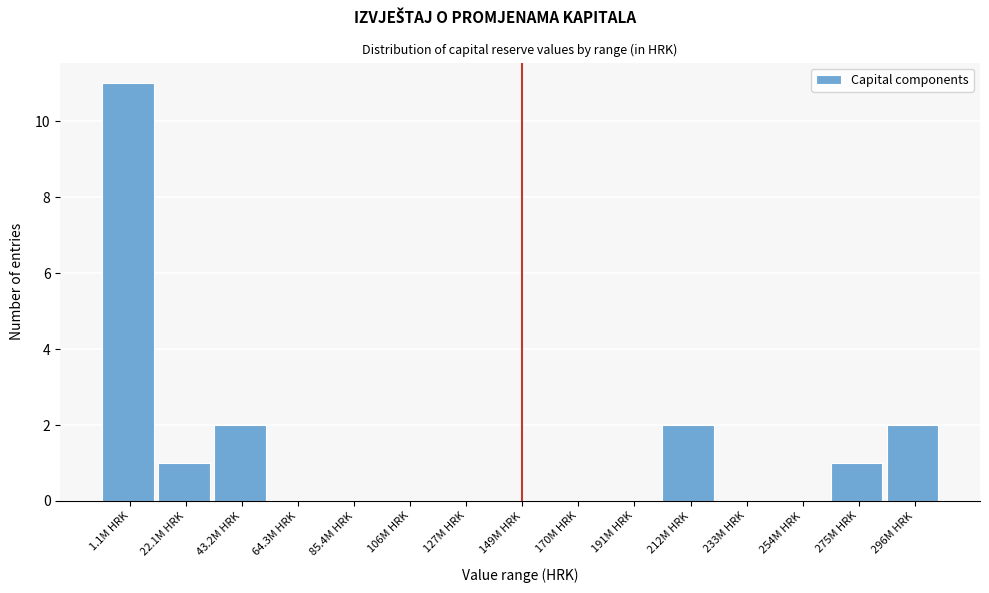

Reading left to right, what are all the values shown in this chart?

1.1M HRK=11	22.1M HRK=1	43.2M HRK=2	64.3M HRK=0	85.4M HRK=0	106M HRK=0	127M HRK=0	149M HRK=0	170M HRK=0	191M HRK=0	212M HRK=2	233M HRK=0	254M HRK=0	275M HRK=1	296M HRK=2